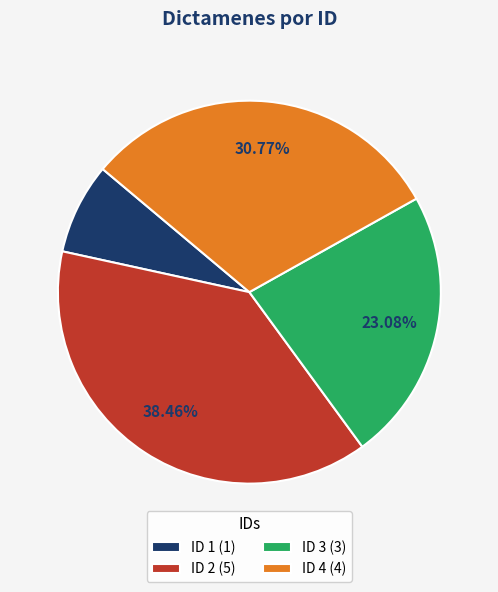

How many slices are in this pie chart?

4